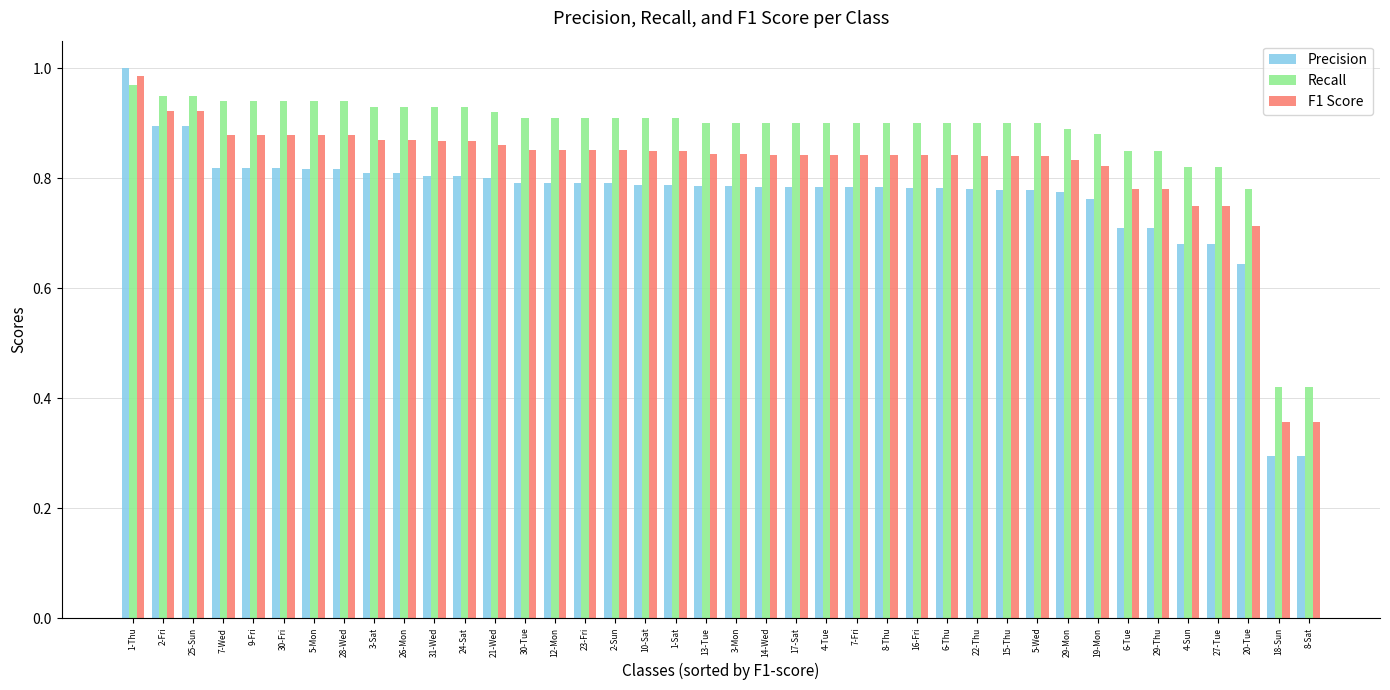

How many bars are there in total?

120